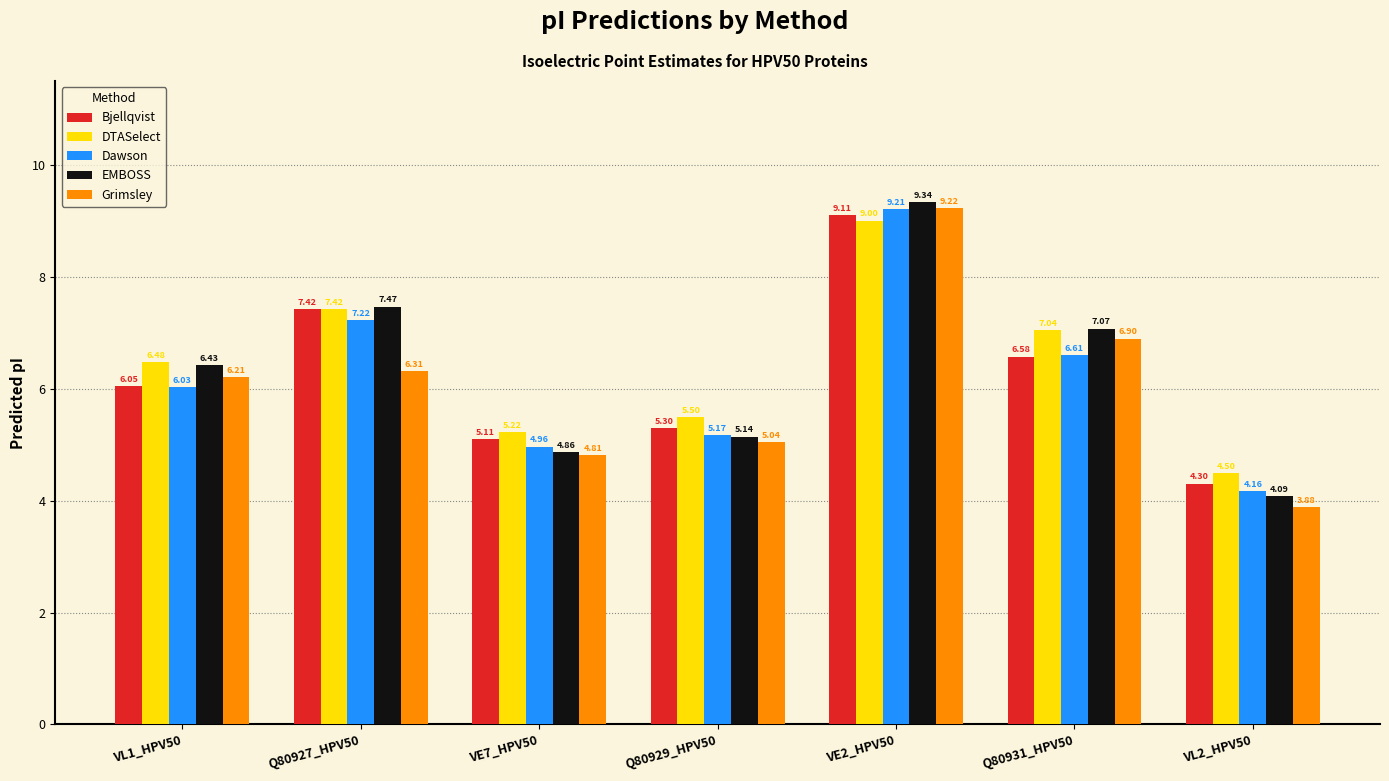

How many categories are shown in the chart?

7